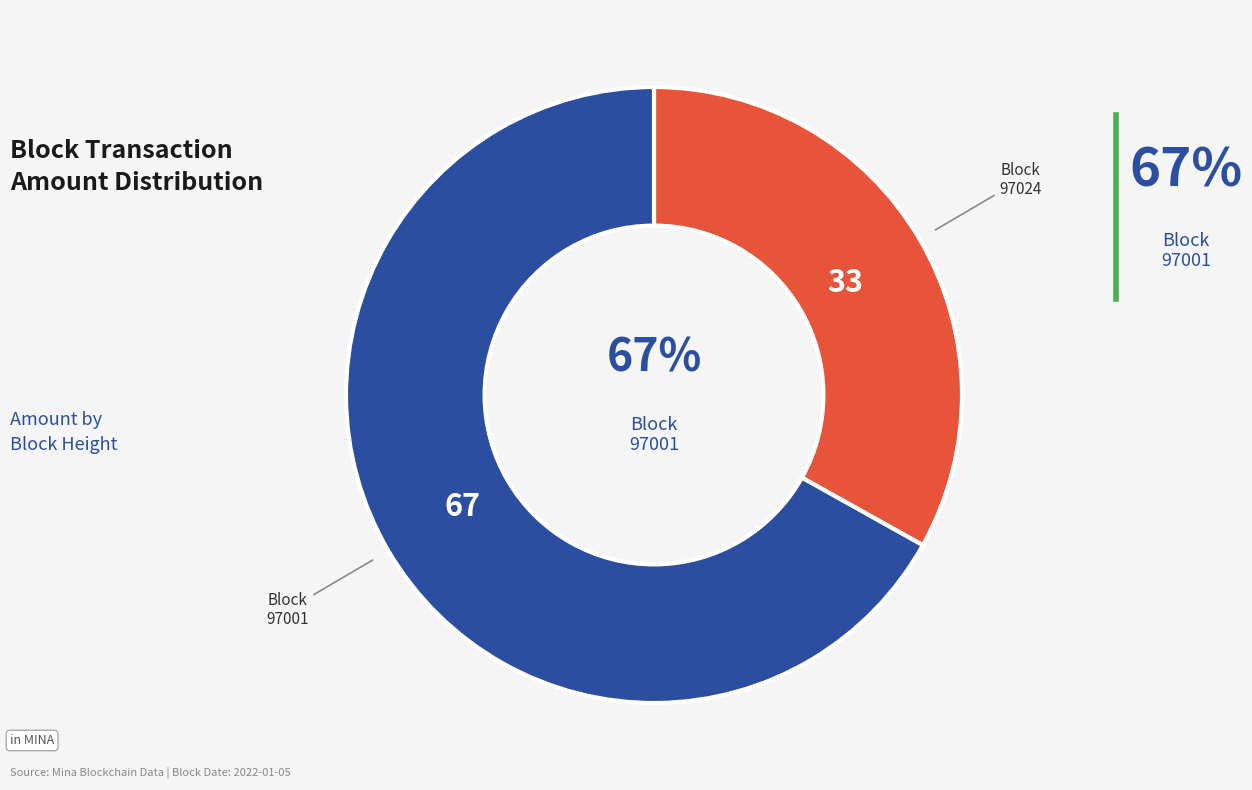

What is the largest slice in the pie chart?

97001